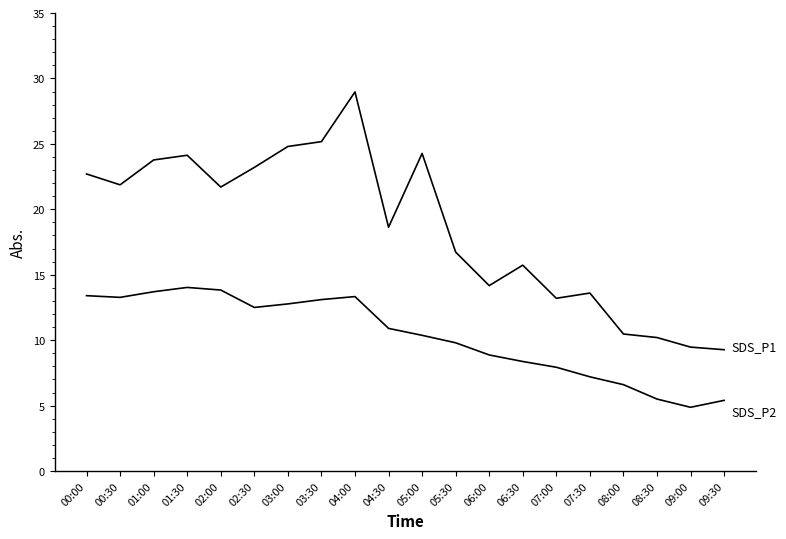

The value of SDS_P1 at 00:30 is 21.9. True or false?

True